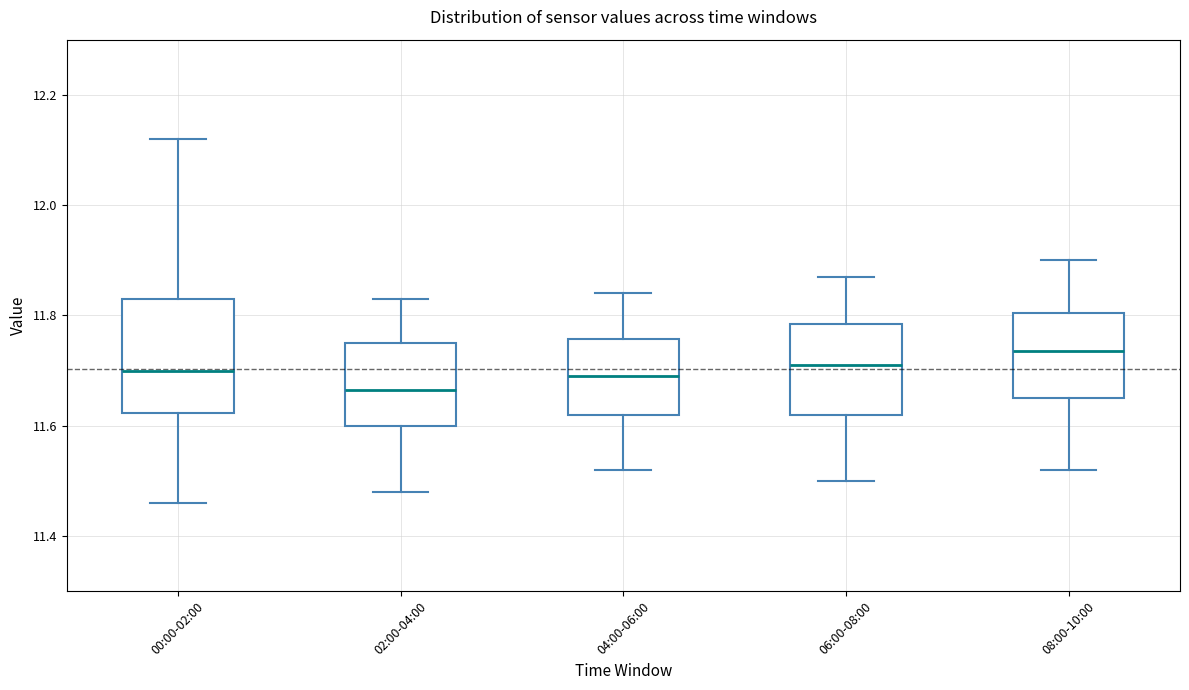

Which box is the tallest, from its lower edge to its upper edge?

00:00-02:00